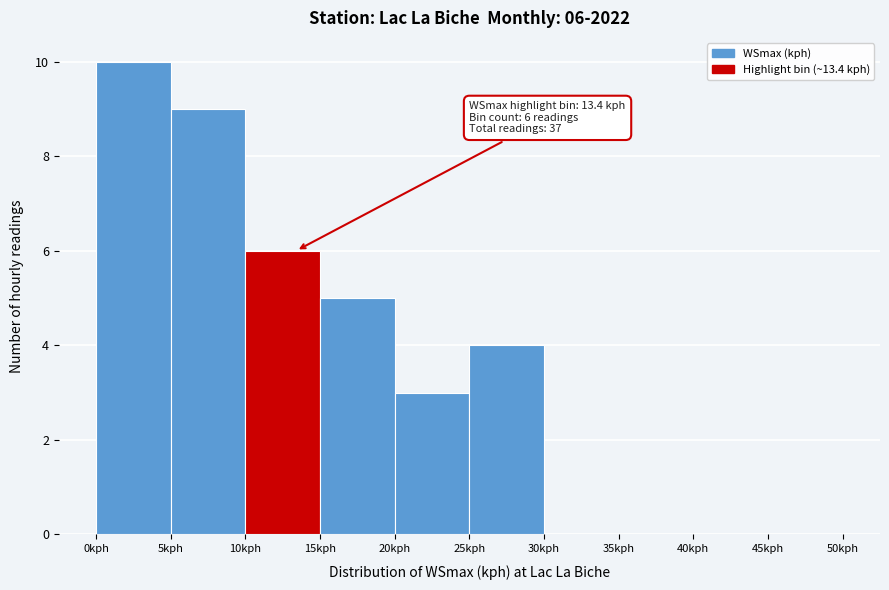

Over which range of the x-axis is the bar tallest?

0 to 5